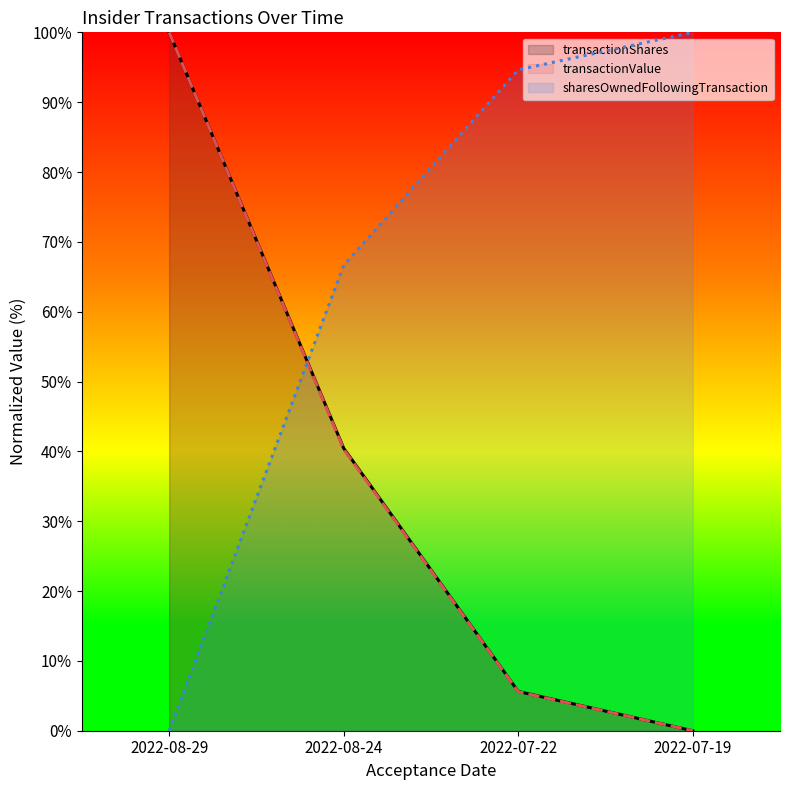

What is the difference between the highest and lowest values at 2022-07-22?

89.0